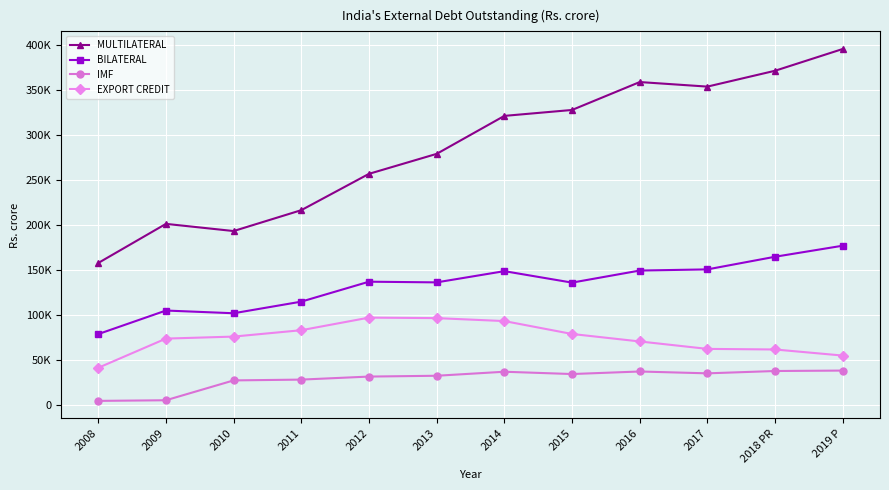

What are all the series names shown in the legend?

MULTILATERAL, BILATERAL, IMF, EXPORT CREDIT